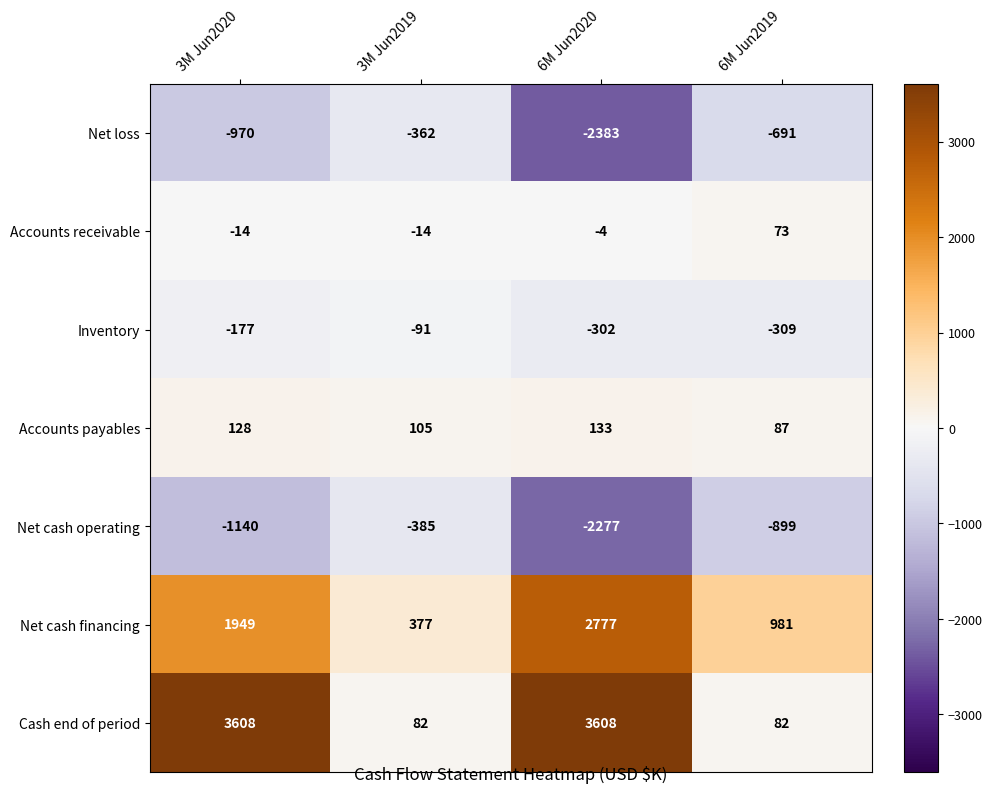

Reading left to right, what are all the values shown in this chart?

Net loss: 3M Jun2020=-970	3M Jun2019=-362	6M Jun2020=-2383	6M Jun2019=-691
Accounts receivable: 3M Jun2020=-14	3M Jun2019=-14	6M Jun2020=-4	6M Jun2019=73
Inventory: 3M Jun2020=-177	3M Jun2019=-91	6M Jun2020=-302	6M Jun2019=-309
Accounts payables: 3M Jun2020=128	3M Jun2019=105	6M Jun2020=133	6M Jun2019=87
Net cash operating: 3M Jun2020=-1140	3M Jun2019=-385	6M Jun2020=-2277	6M Jun2019=-899
Net cash financing: 3M Jun2020=1949	3M Jun2019=377	6M Jun2020=2777	6M Jun2019=981
Cash end of period: 3M Jun2020=3608	3M Jun2019=82	6M Jun2020=3608	6M Jun2019=82